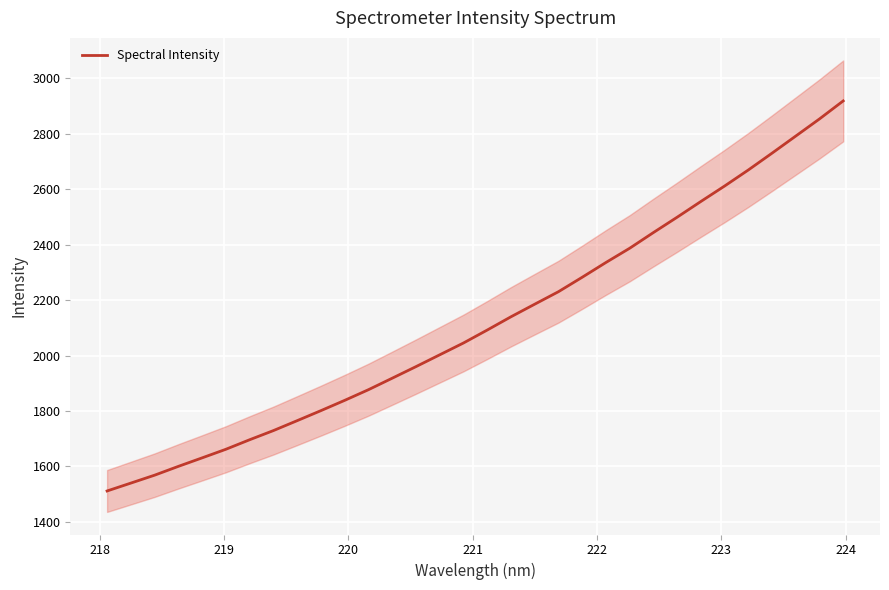

Does the chart display data point markers on the line(s)?

No